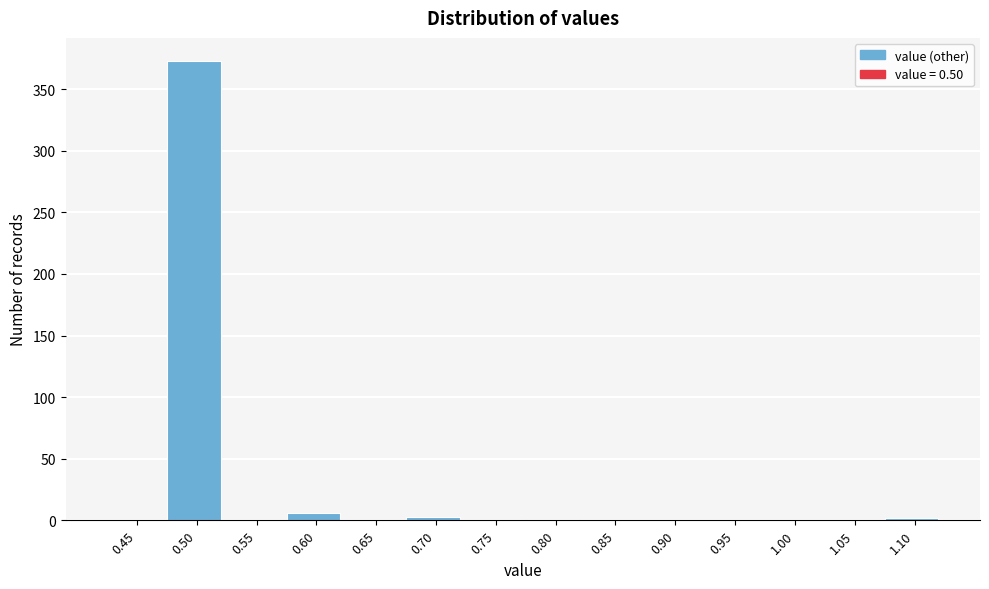

Is it true that the value at 0.65 is 253?

False